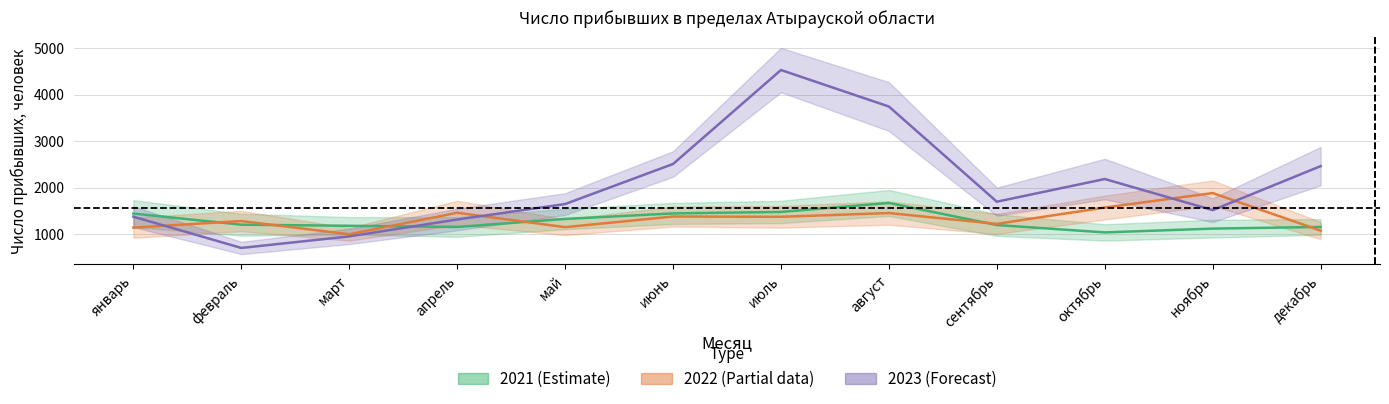

Between январь and февраль, which is larger?

январь